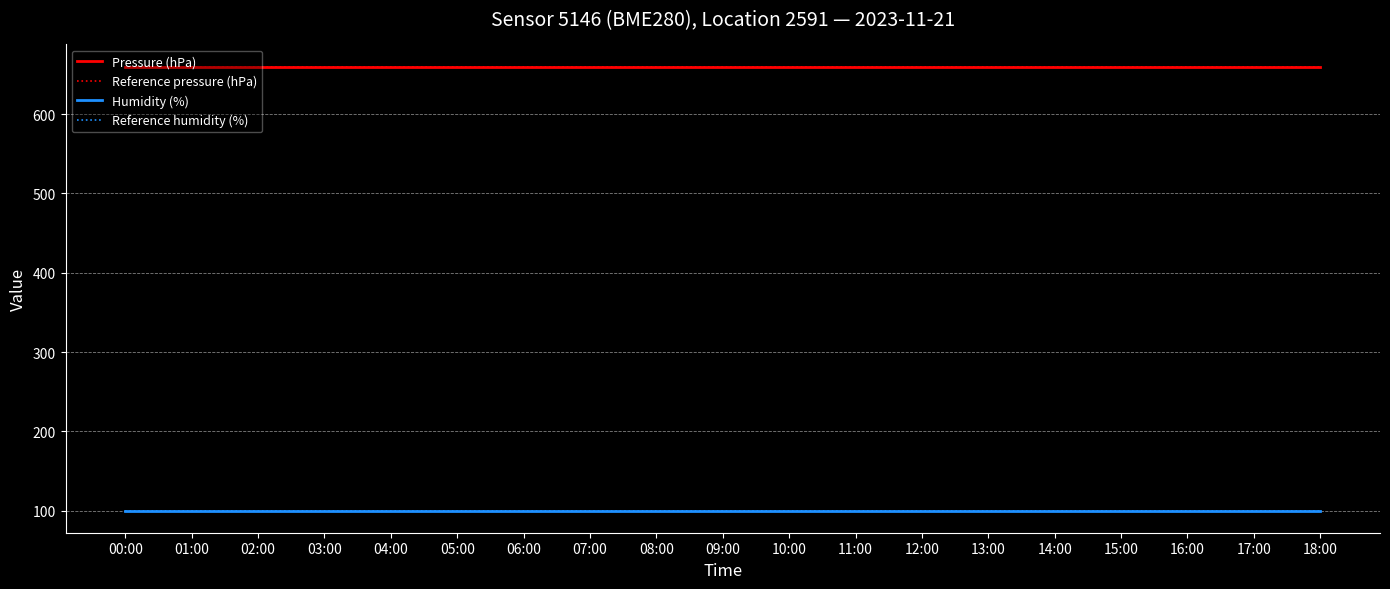

Is the value of Pressure (hPa) at 04:00 greater than the value of Humidity (%) at 16:00?

Yes